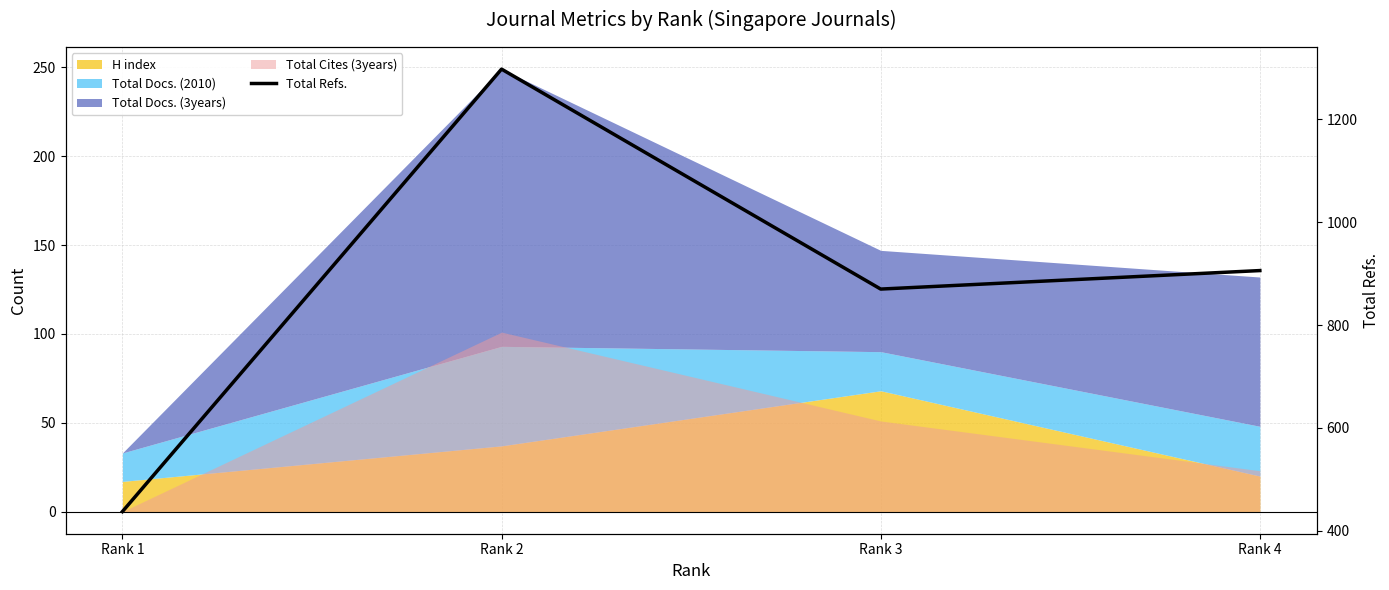

How many values exceed 906?

1